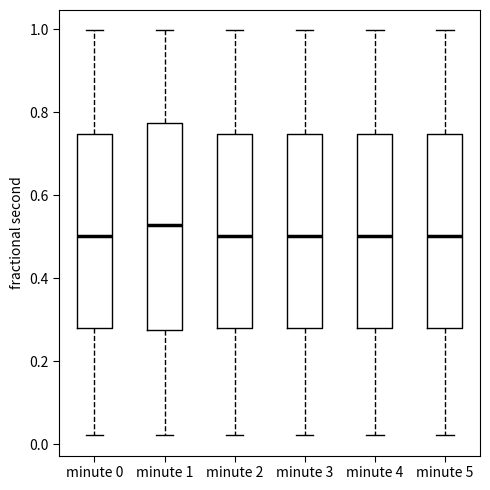

Reading left to right, transcribe this box plot: for each box, give where its median line is, the range the box spans, and where its two whiskers end, as read against the y-axis. The values are not printed on the chart, so give them approximately, as read against the axis.

minute 0: median 0.50, box 0.28 to 0.74, whiskers 0.02 to 1.00
minute 1: median 0.52, box 0.28 to 0.78, whiskers 0.02 to 1.00
minute 2: median 0.50, box 0.28 to 0.74, whiskers 0.02 to 1.00
minute 3: median 0.50, box 0.28 to 0.74, whiskers 0.02 to 1.00
minute 4: median 0.50, box 0.28 to 0.74, whiskers 0.02 to 1.00
minute 5: median 0.50, box 0.28 to 0.74, whiskers 0.02 to 1.00